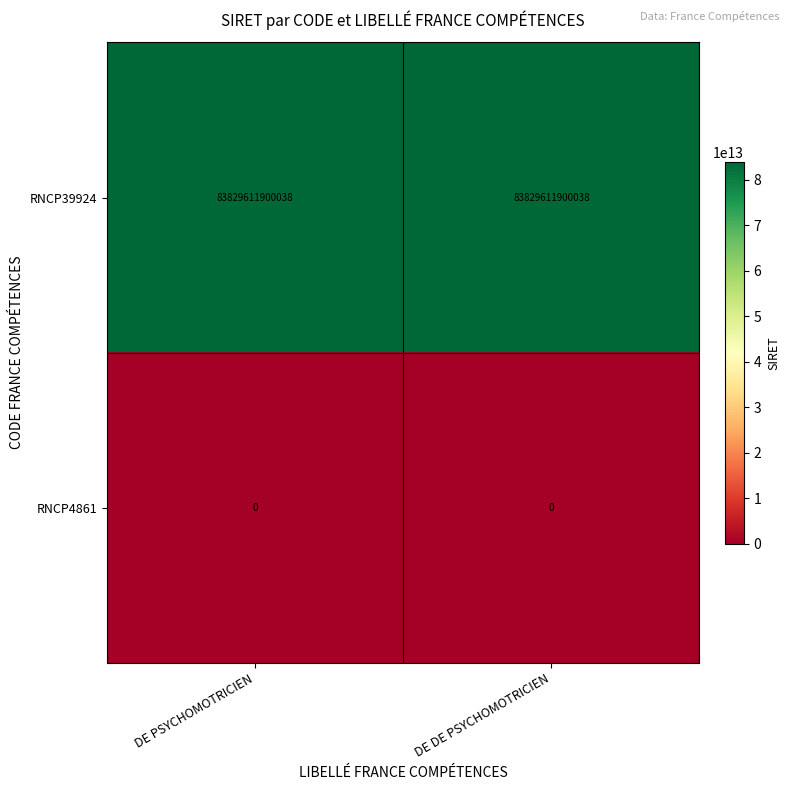

List the series in order of their peak value, highest first.

RNCP39924, RNCP4861